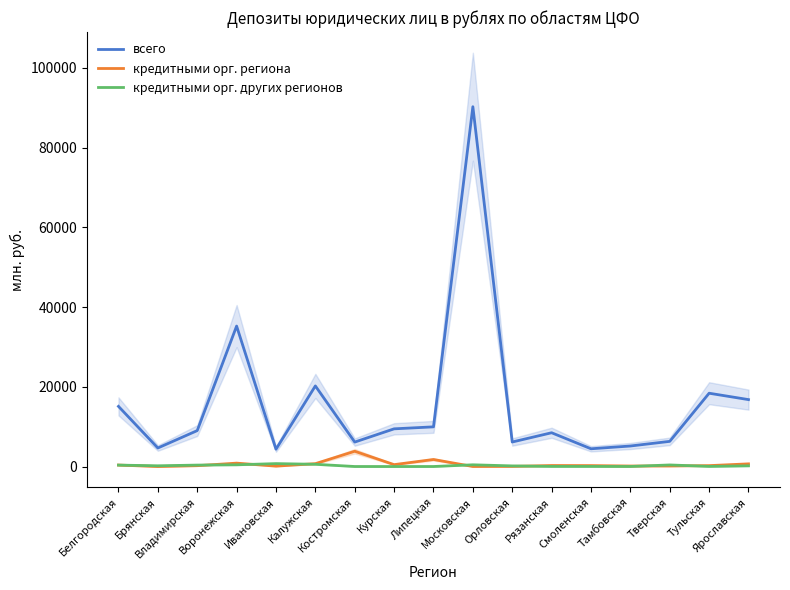

True or false: кредитными орг. других регионов and всего cross at least once.

False